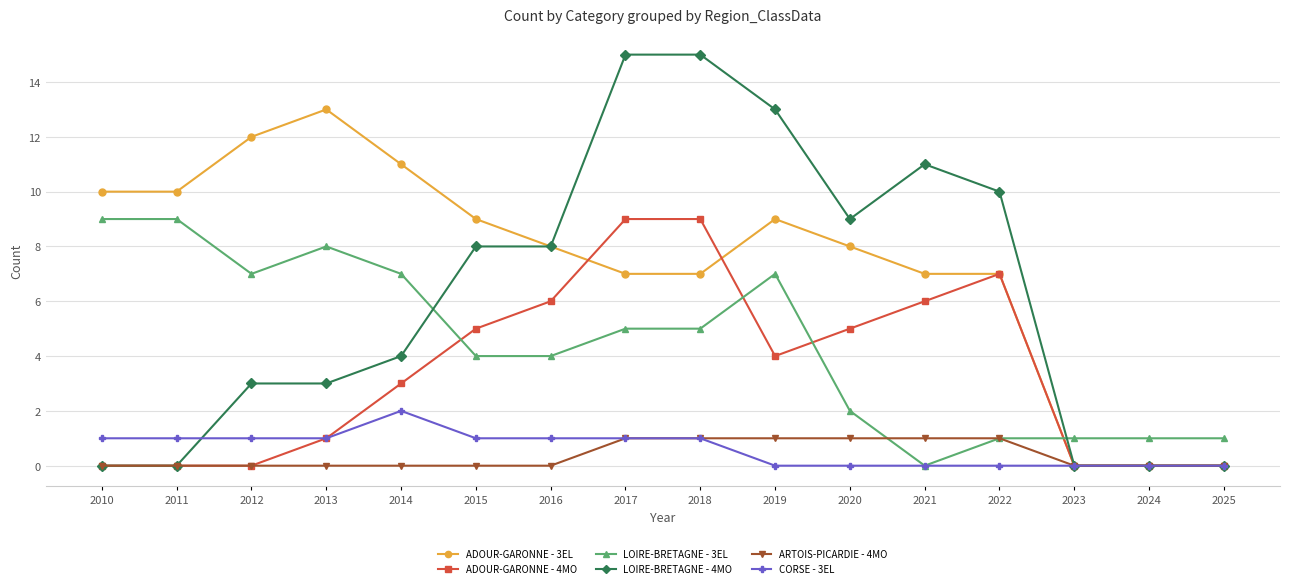

Rank the series at 2015 from highest to lowest value.

ADOUR-GARONNE - 3EL, LOIRE-BRETAGNE - 4MO, ADOUR-GARONNE - 4MO, LOIRE-BRETAGNE - 3EL, CORSE - 3EL, ARTOIS-PICARDIE - 4MO